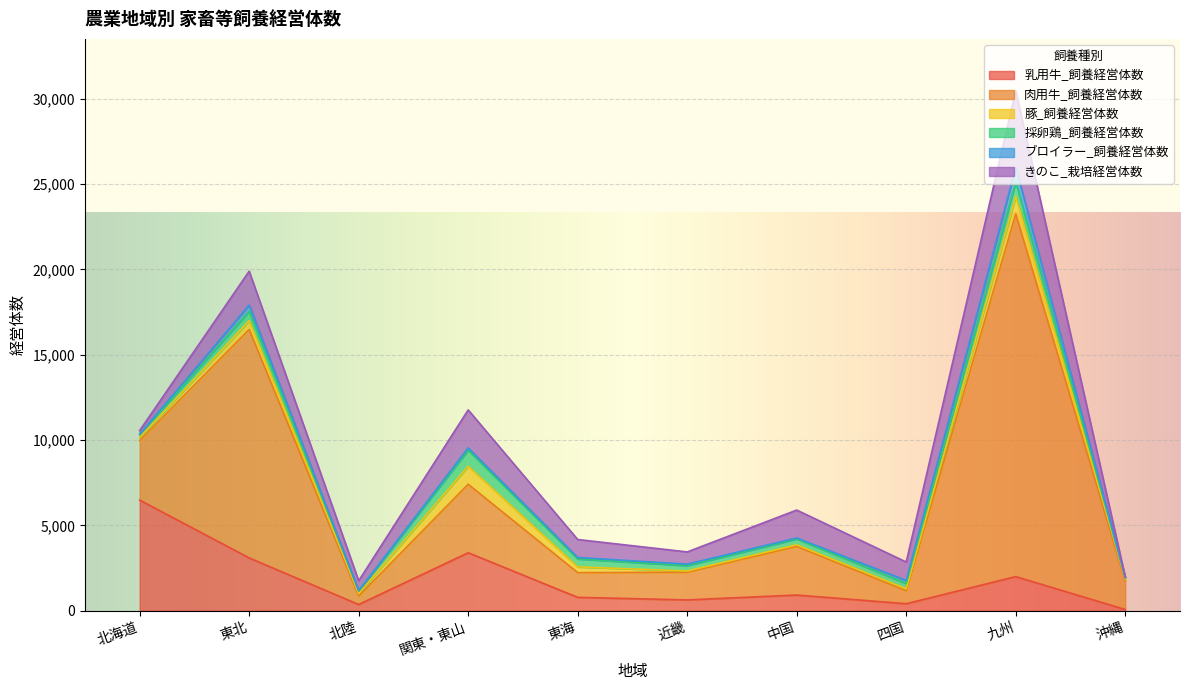

Is it true that 採卵鶏_飼養経営体数 equals 104 at 中国?

False